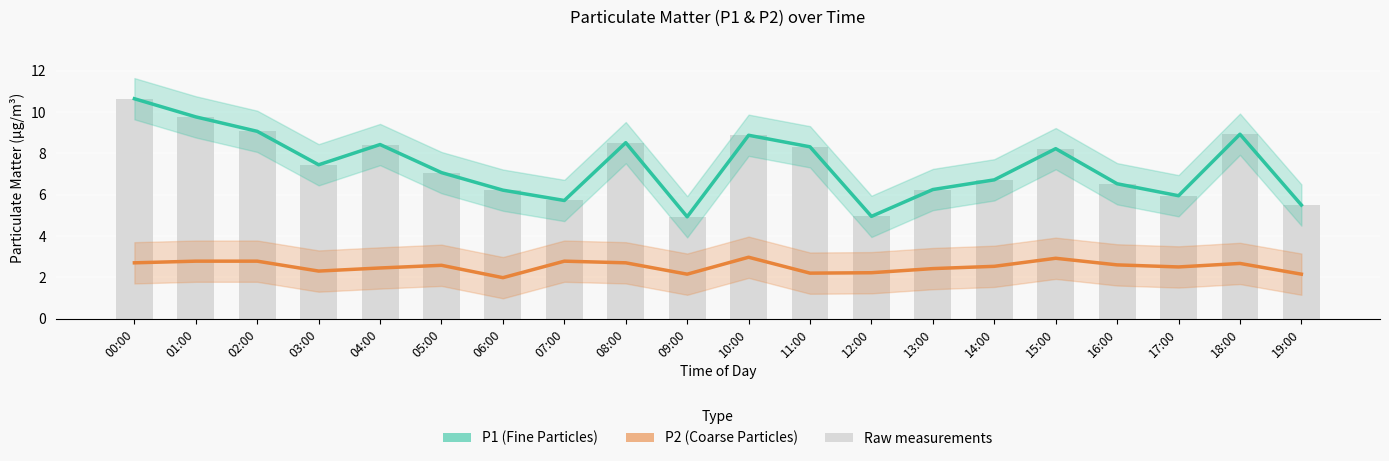

Which series has the largest total across all categories?

P1 (Fine Particles)